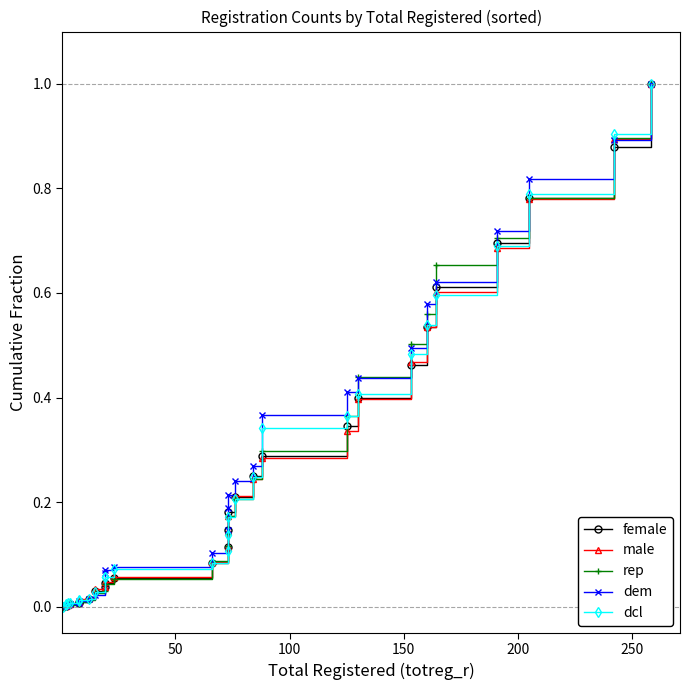

Reading right to left, what are all the values shown in this chart?

female: 1.0	0.9	0.8	0.7	0.6	0.5	0.5	0.4	0.3	0.3	0.3	0.2	0.2	0.1	0.1	0.1	0.1	0.0	0.0	0.0	0.0	0.0	0.0	0.0	0.0	0.0	0.0	0.0
male: 1.0	0.9	0.8	0.7	0.6	0.5	0.5	0.4	0.3	0.3	0.2	0.2	0.2	0.1	0.1	0.1	0.1	0.0	0.0	0.0	0.0	0.0	0.0	0.0	0.0	0.0	0.0	0.0
rep: 1.0	0.9	0.8	0.7	0.7	0.6	0.5	0.4	0.4	0.3	0.2	0.2	0.2	0.1	0.1	0.1	0.1	0.0	0.0	0.0	0.0	0.0	0.0	0.0	0.0	0.0	0.0	0.0
dem: 1.0	0.9	0.8	0.7	0.6	0.6	0.5	0.4	0.4	0.4	0.3	0.2	0.2	0.2	0.1	0.1	0.1	0.1	0.1	0.0	0.0	0.0	0.0	0.0	0.0	0.0	0.0	0.0
dcl: 1.0	0.9	0.8	0.7	0.6	0.5	0.5	0.4	0.4	0.3	0.2	0.2	0.2	0.1	0.1	0.1	0.1	0.1	0.1	0.0	0.0	0.0	0.0	0.0	0.0	0.0	0.0	0.0